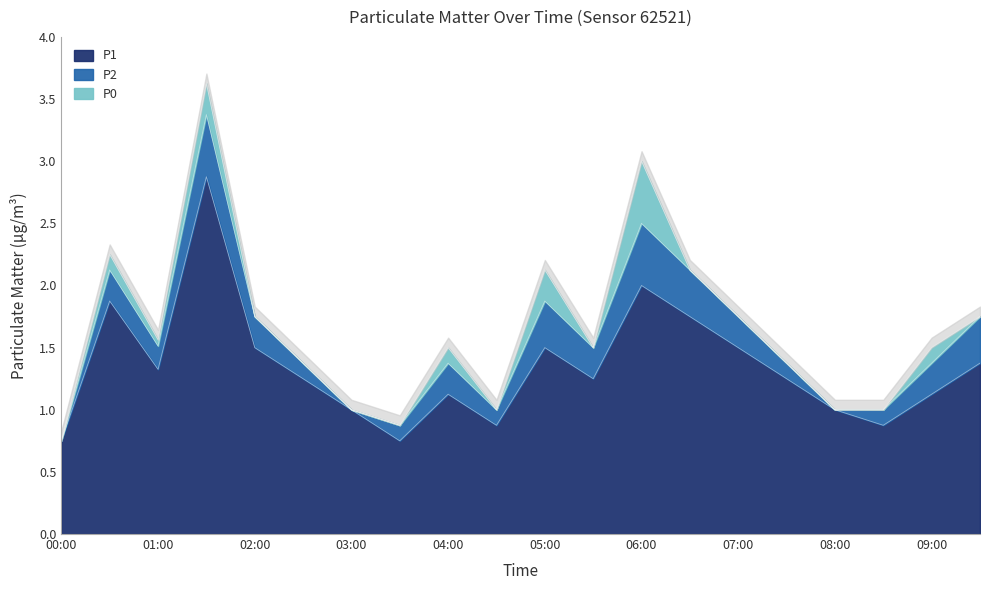

What is the average value of the P1 series?

1.3